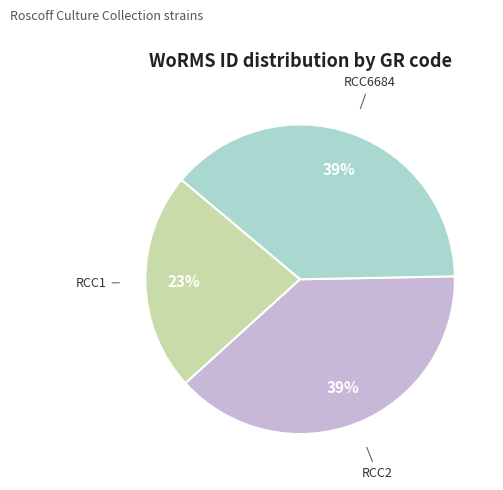

The RCC1 slice represents 23% of the pie. True or false?

True